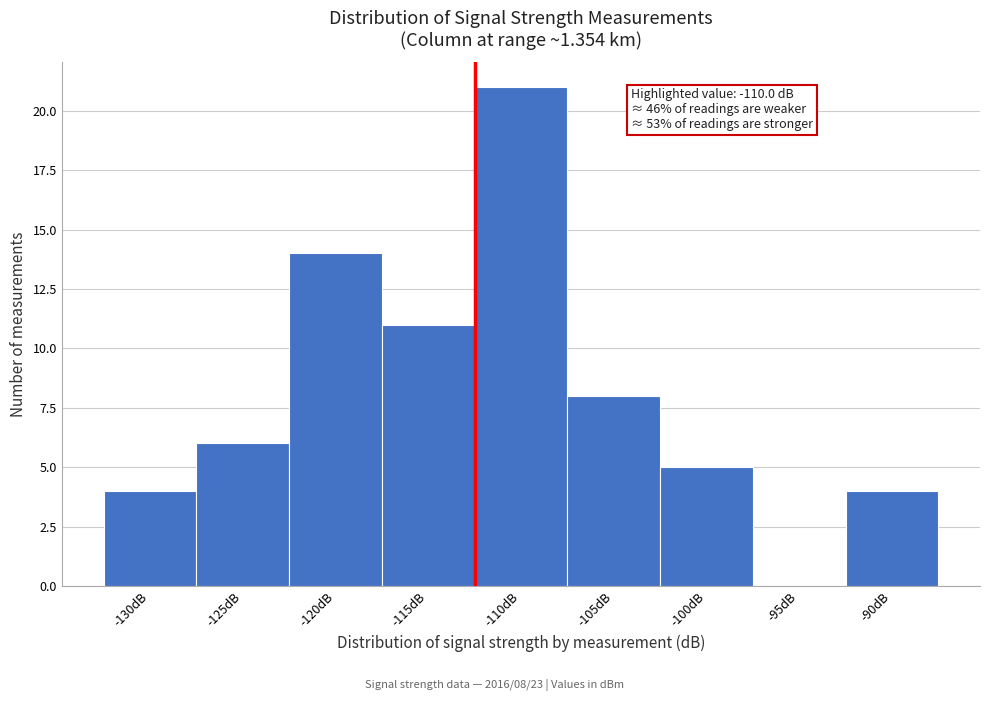

Reading left to right, extract all data points from this chart.

-130dB=4	-125dB=6	-120dB=14	-115dB=11	-110dB=21	-105dB=8	-100dB=5	-95dB=0	-90dB=4